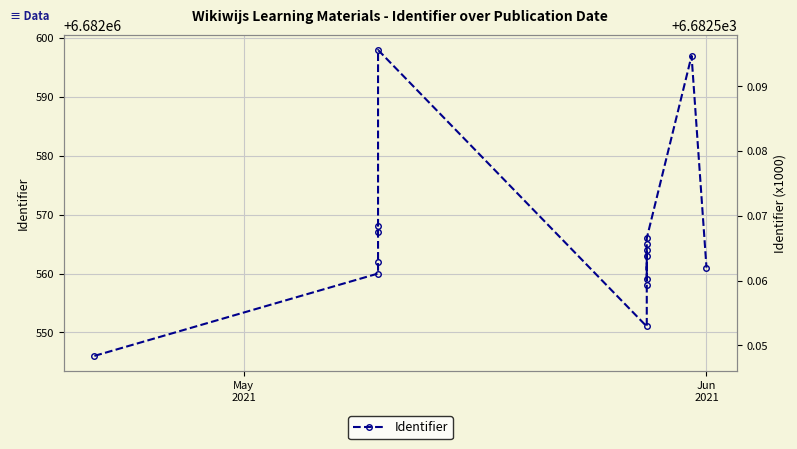

What is the value of the 4th point from the left?

6682567